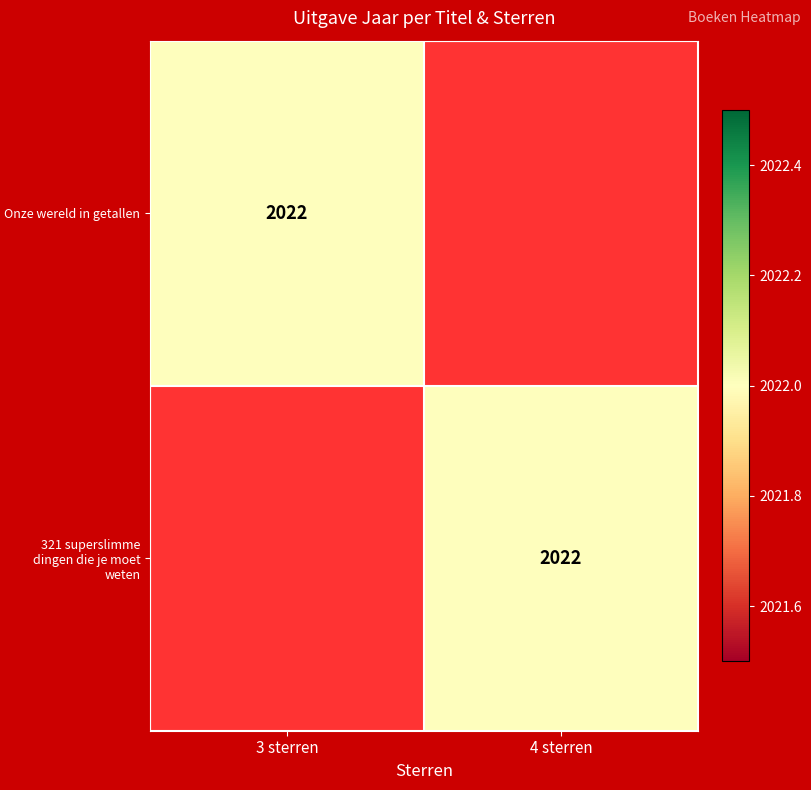

At which category does the chart reach its peak across all series?

3 sterren